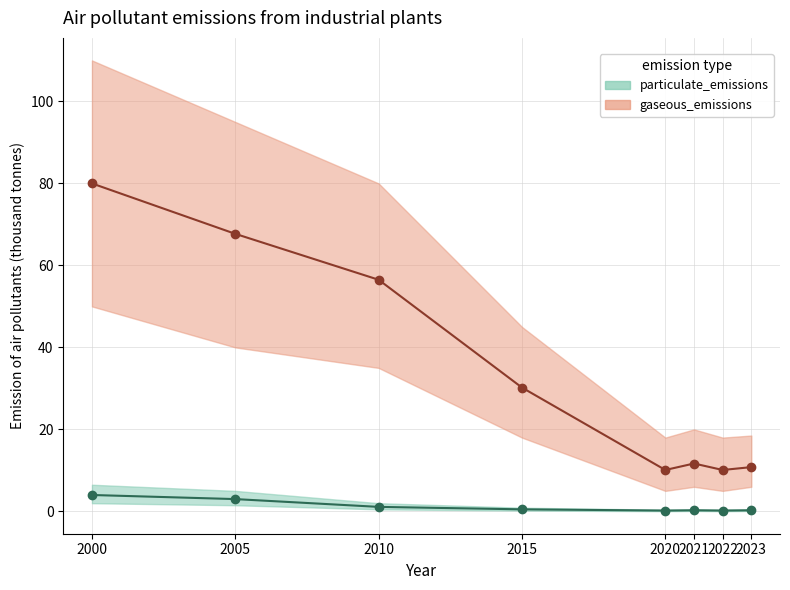

What is the value of the gaseous_emissions_line point at the 8th from the left?

10.8